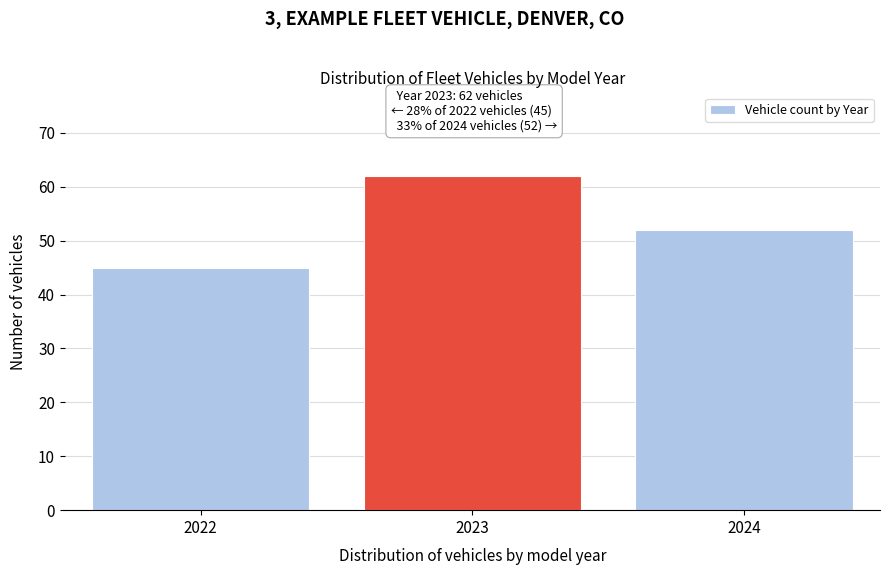

Reading left to right, what are all the values shown in this chart?

45	62	52